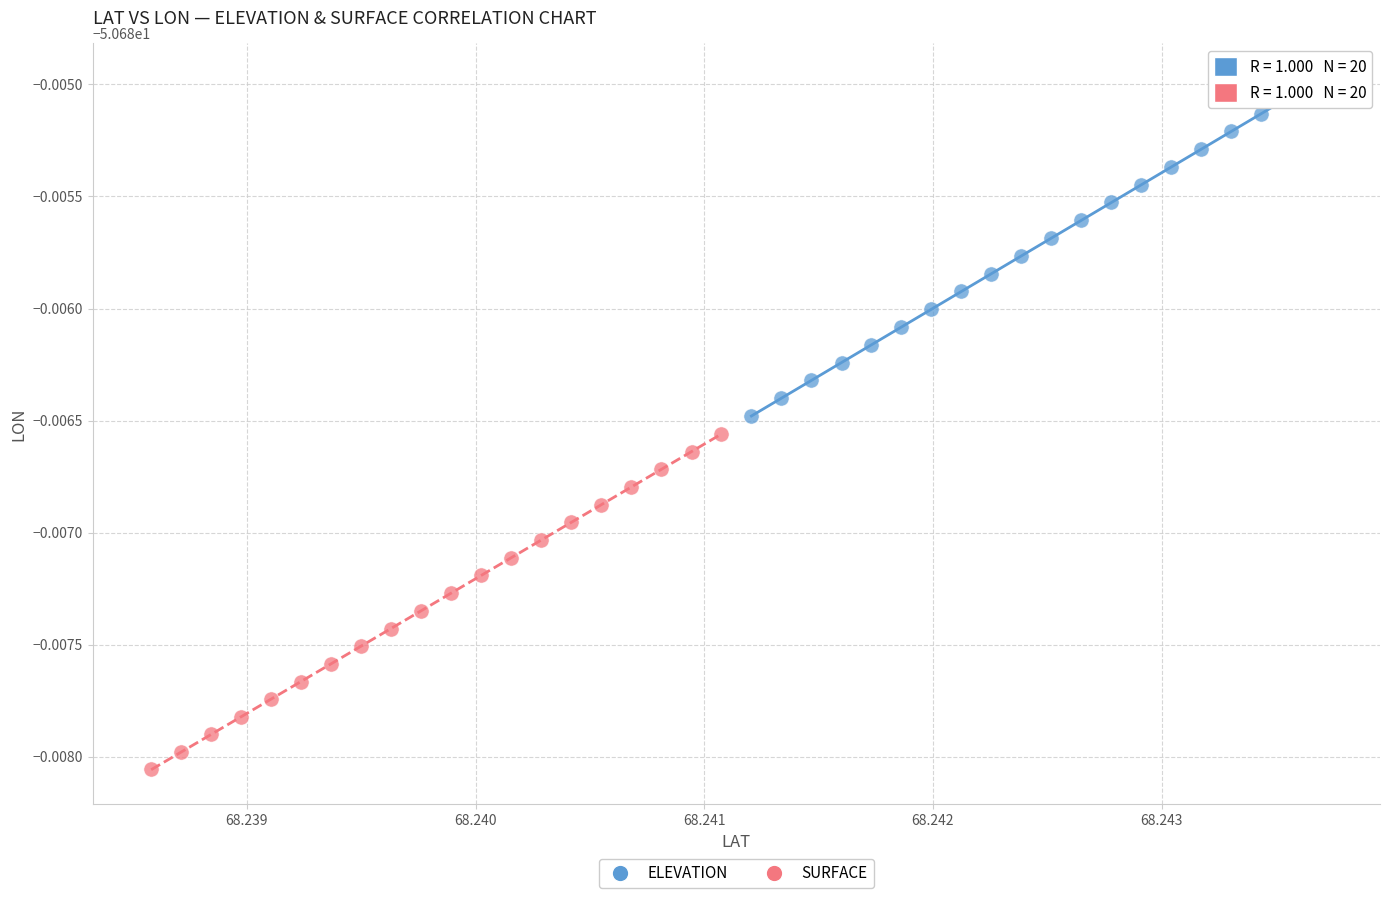

What are all the series names shown in the legend?

ELEVATION, SURFACE